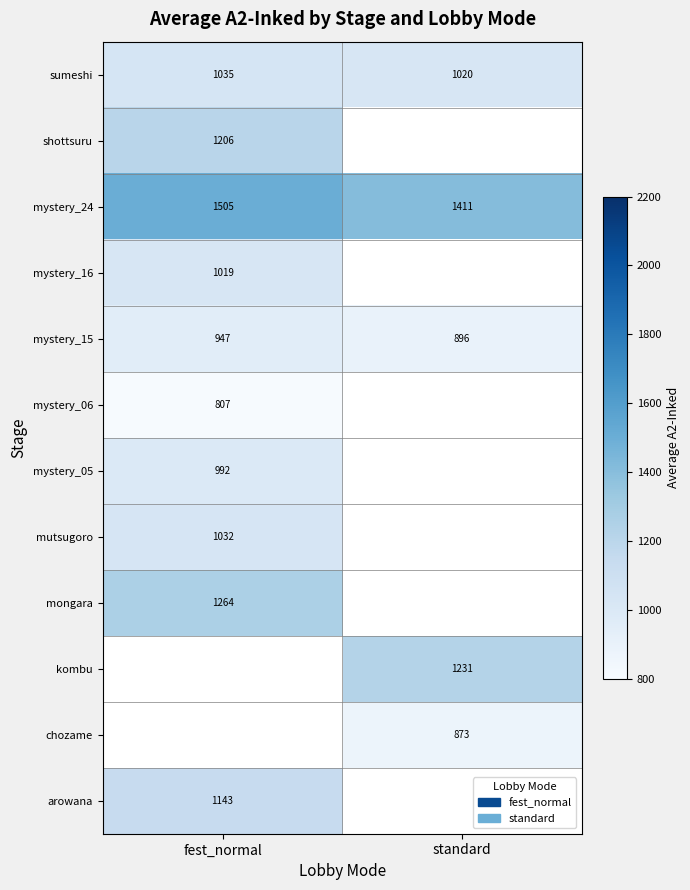

Which category has the lowest value in the mystery_24 series?

standard